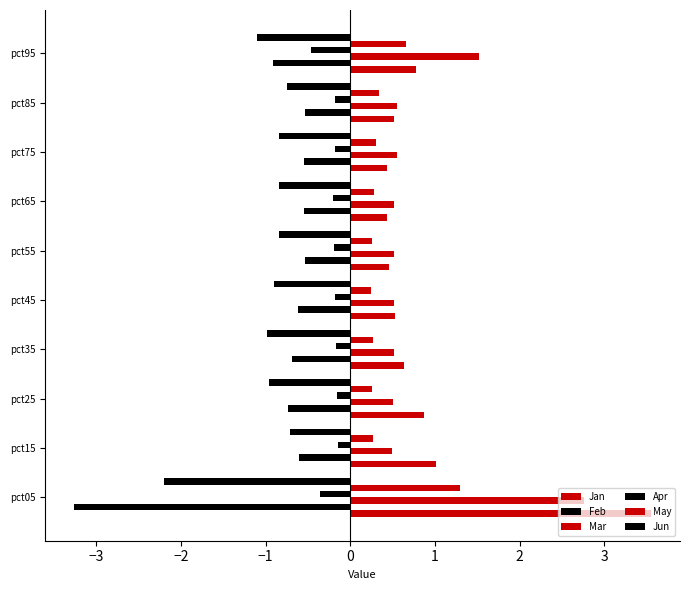

What is the minimum value for May?

0.2